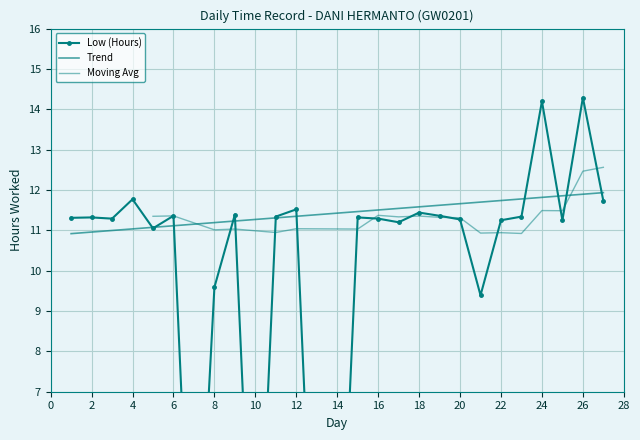

True or false: the data shows 9.4 at 21.

True